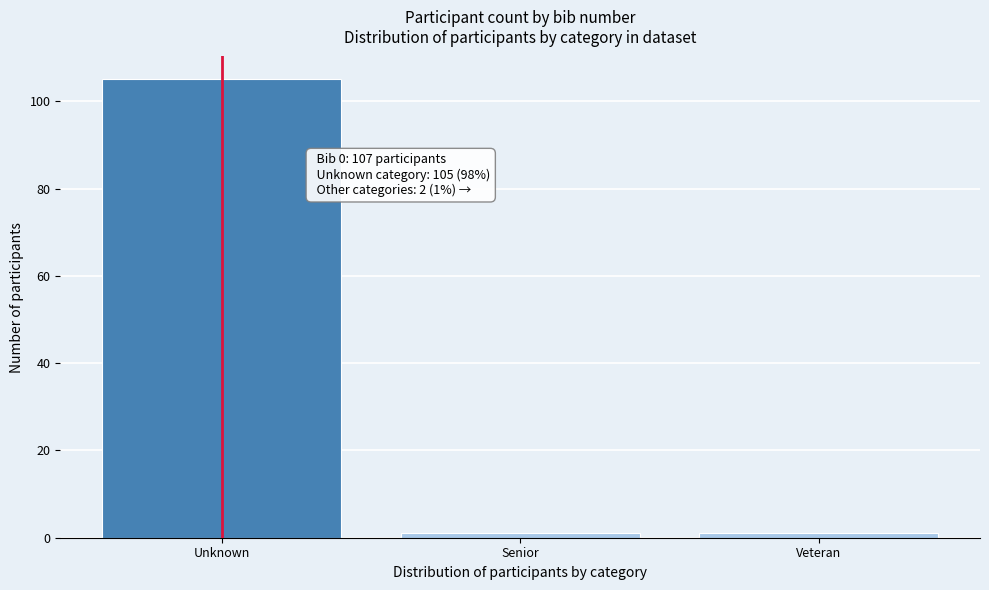

Reading right to left, list all the values displayed in this chart.

Veteran=1	Senior=1	Unknown=105